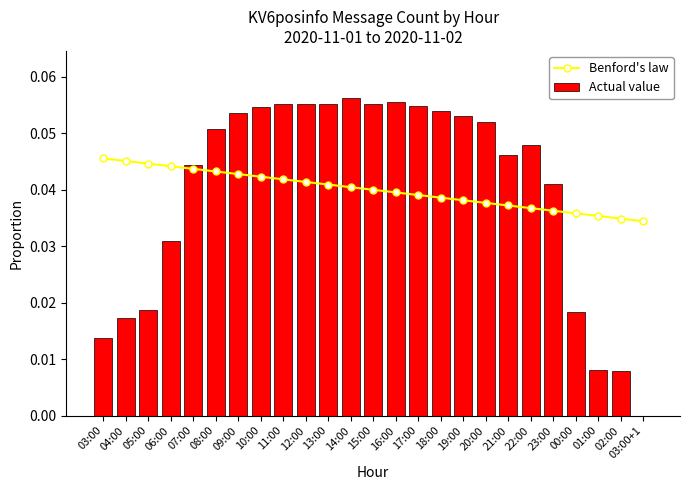

What is the maximum value for Actual value?

0.1